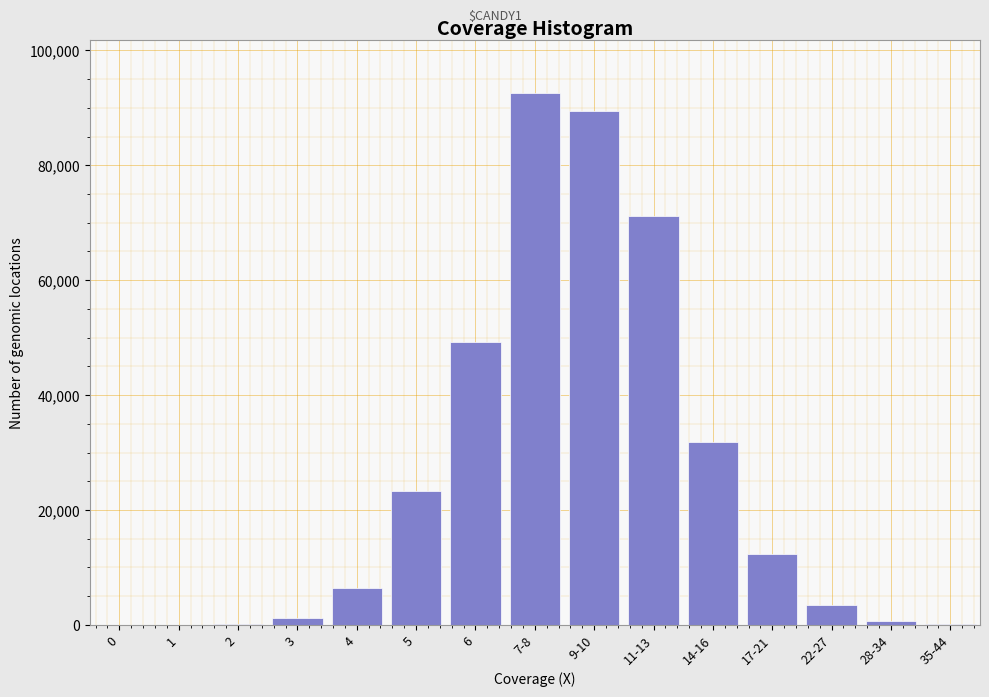

What is the maximum value shown in the chart?

92544